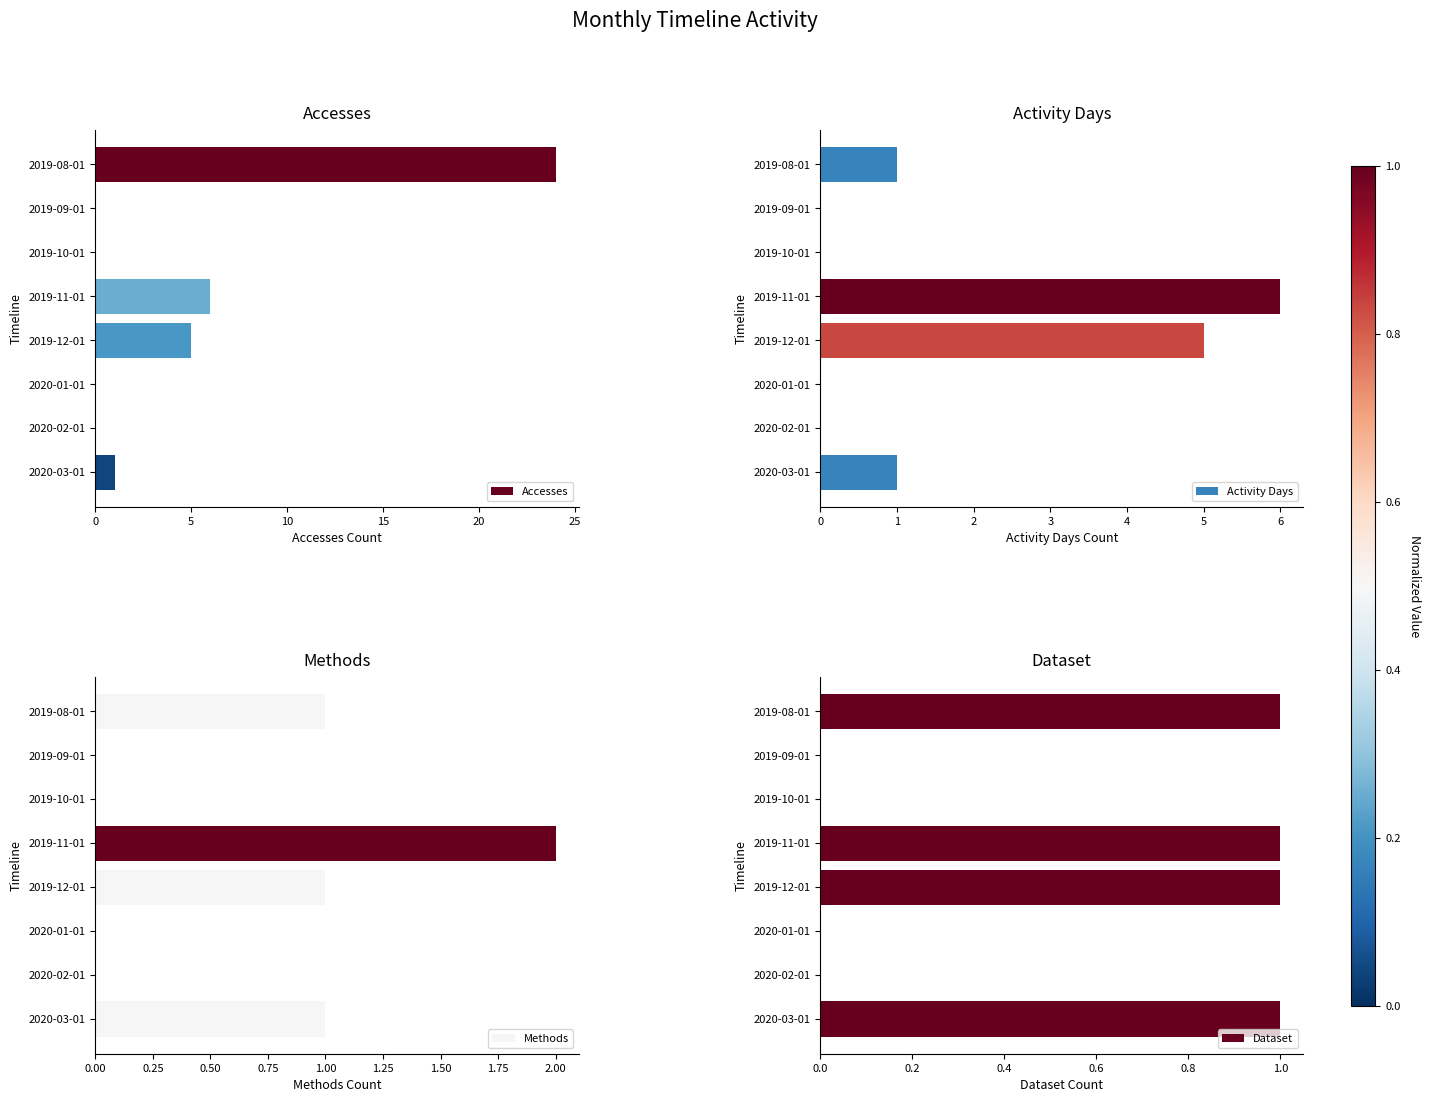

At how many categories does at least one series exceed 9?

1